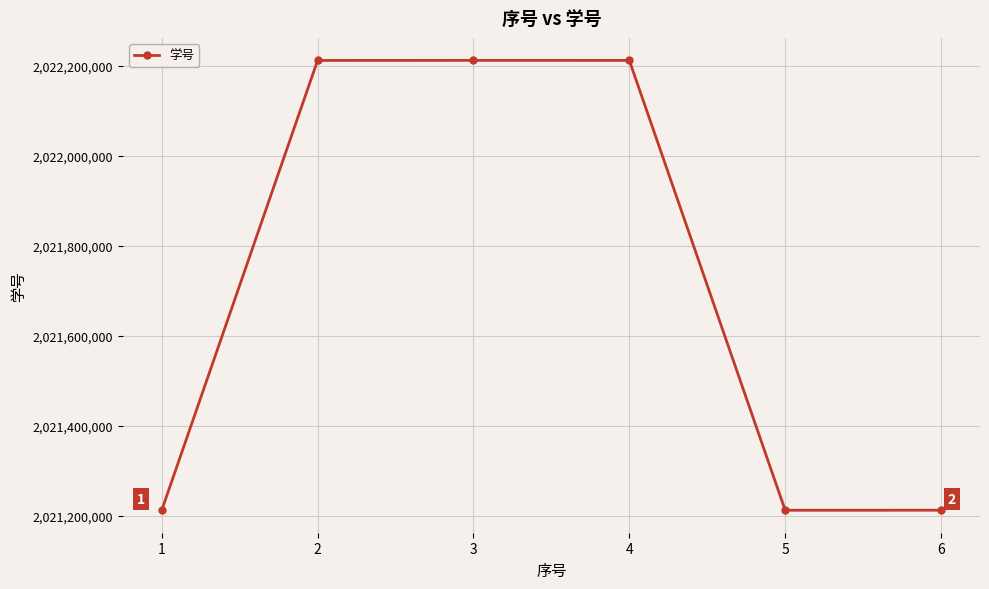

True or false: there are more than 0 points higher than both neighbors.

True